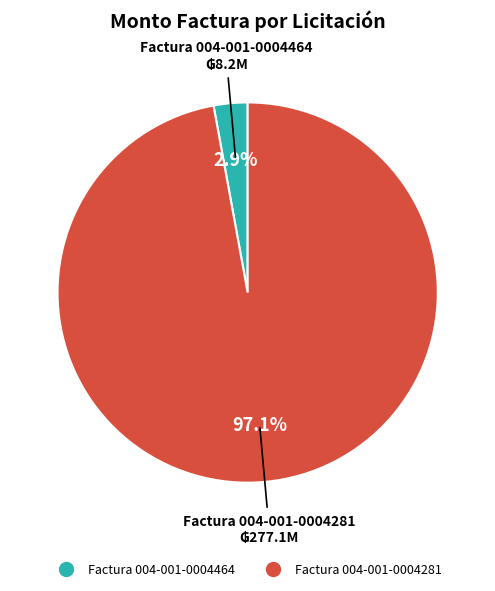

Which slice is the smallest?

Factura 004-001-0004464